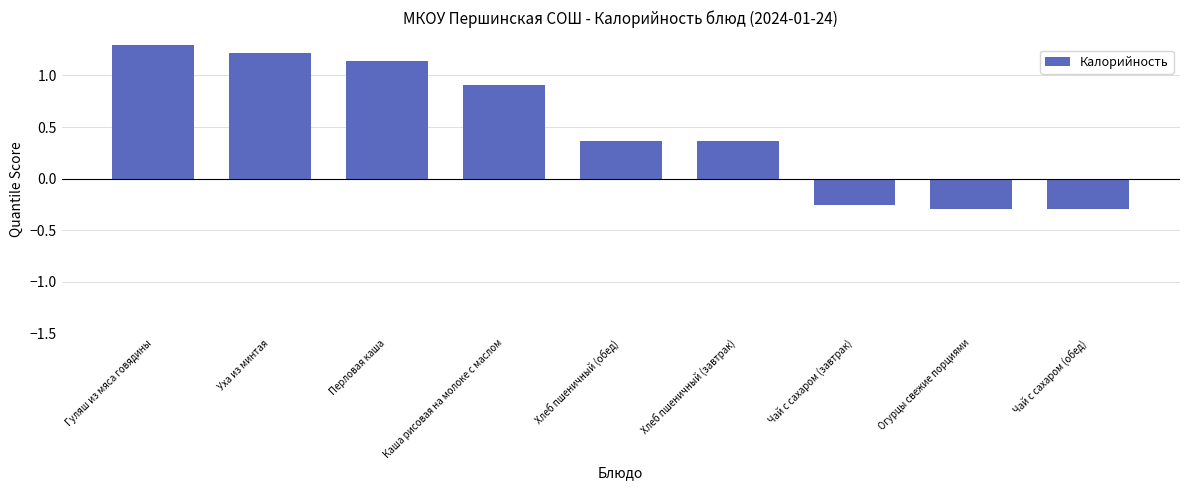

How many values are below zero?

3